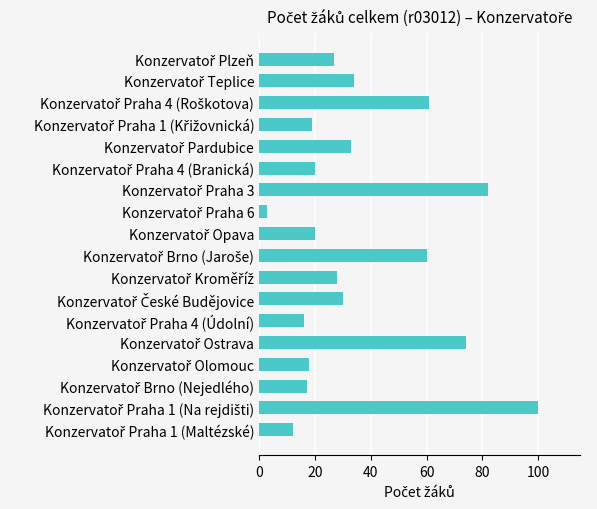

How many bars are there in total?

18